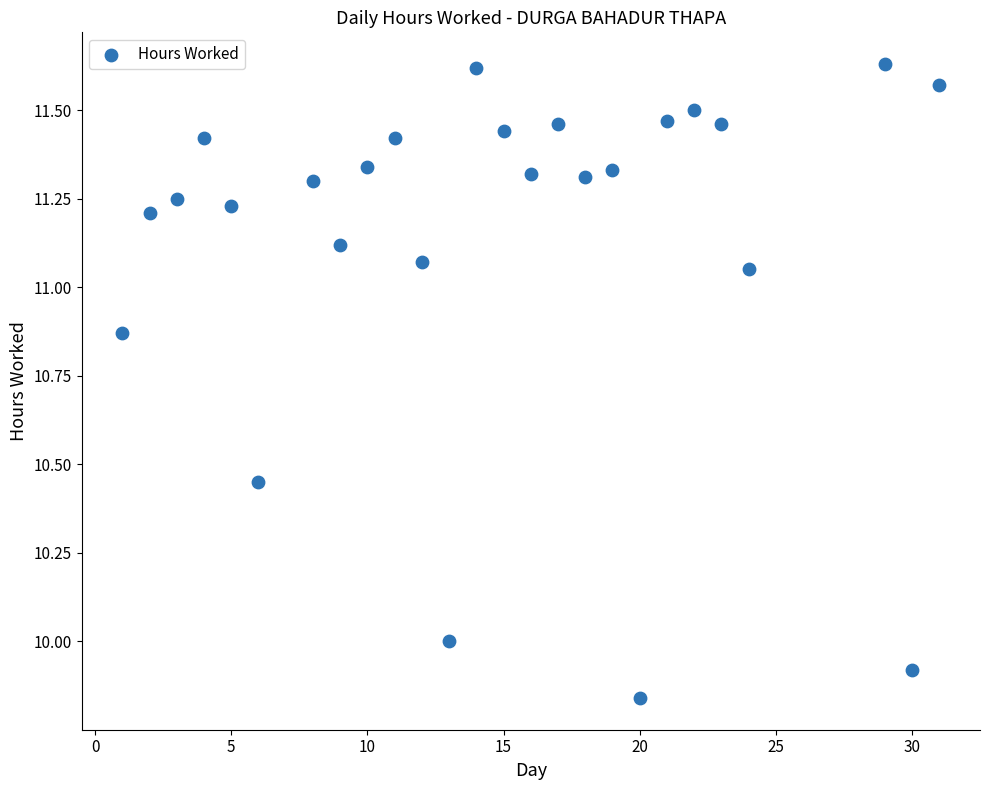

What is the range of X values (max minus min)?

30.0